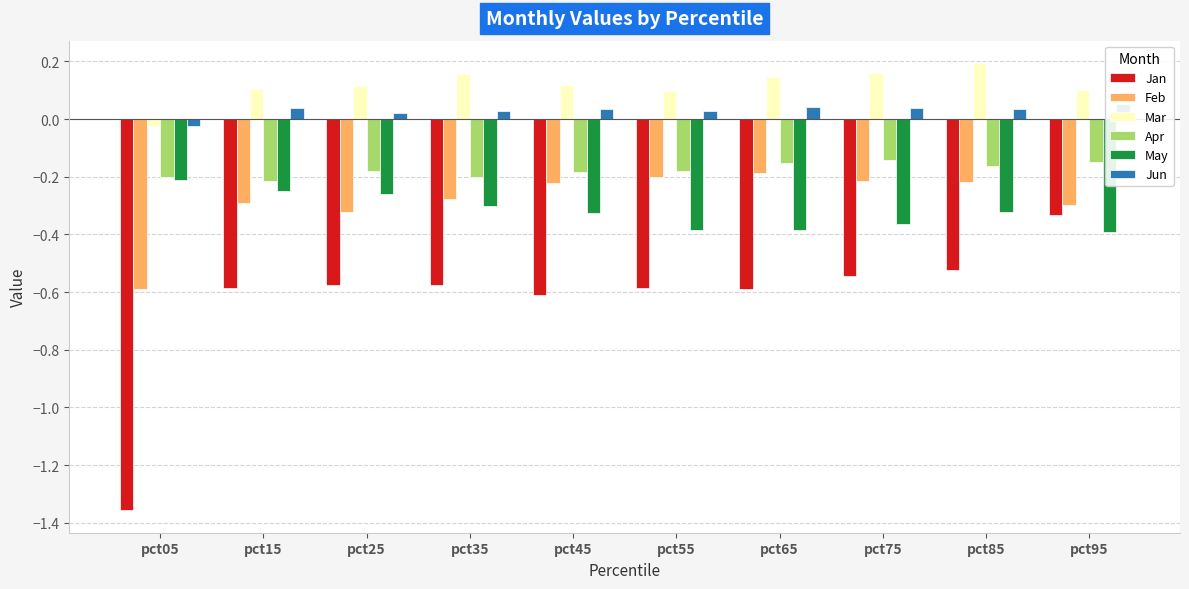

At pct25, list the series in order from smallest to largest.

Jan, Feb, May, Apr, Jun, Mar